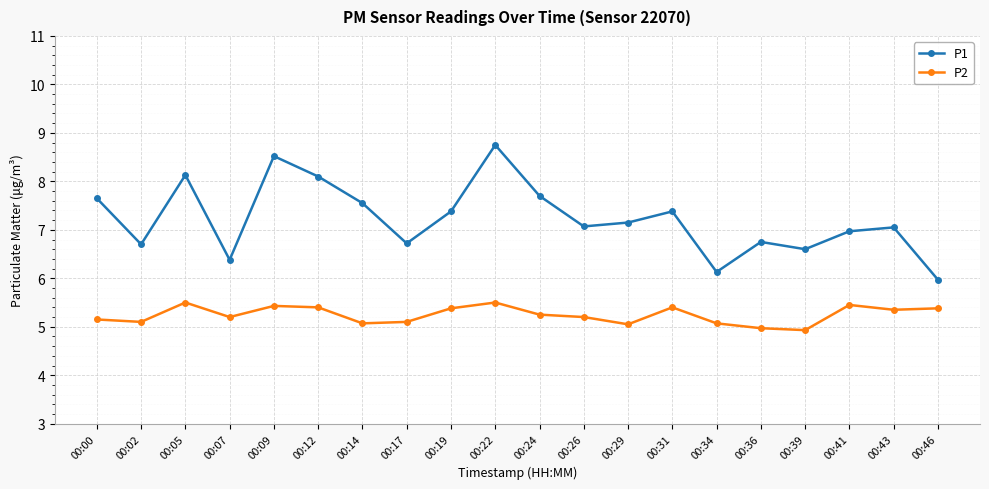

True or false: P1 and P2 cross at least once.

False